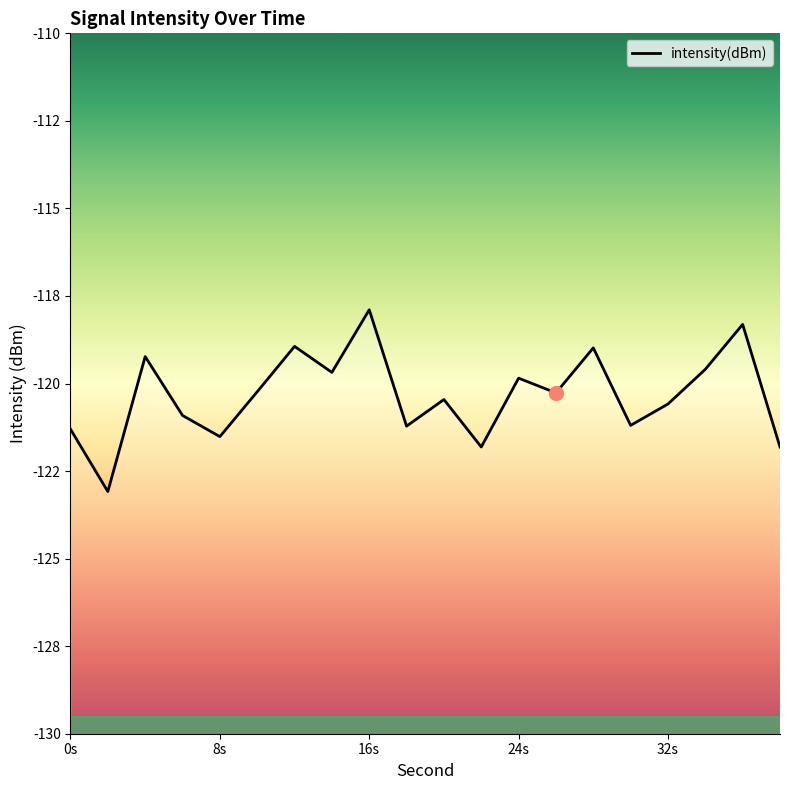

Rank the categories by value from highest to lowest.

16, 36, 12, 28, 4, 34, 14, 24, 10, 26, 20, 32, 6, 30, 18, 0, 8, 22, 38, 2